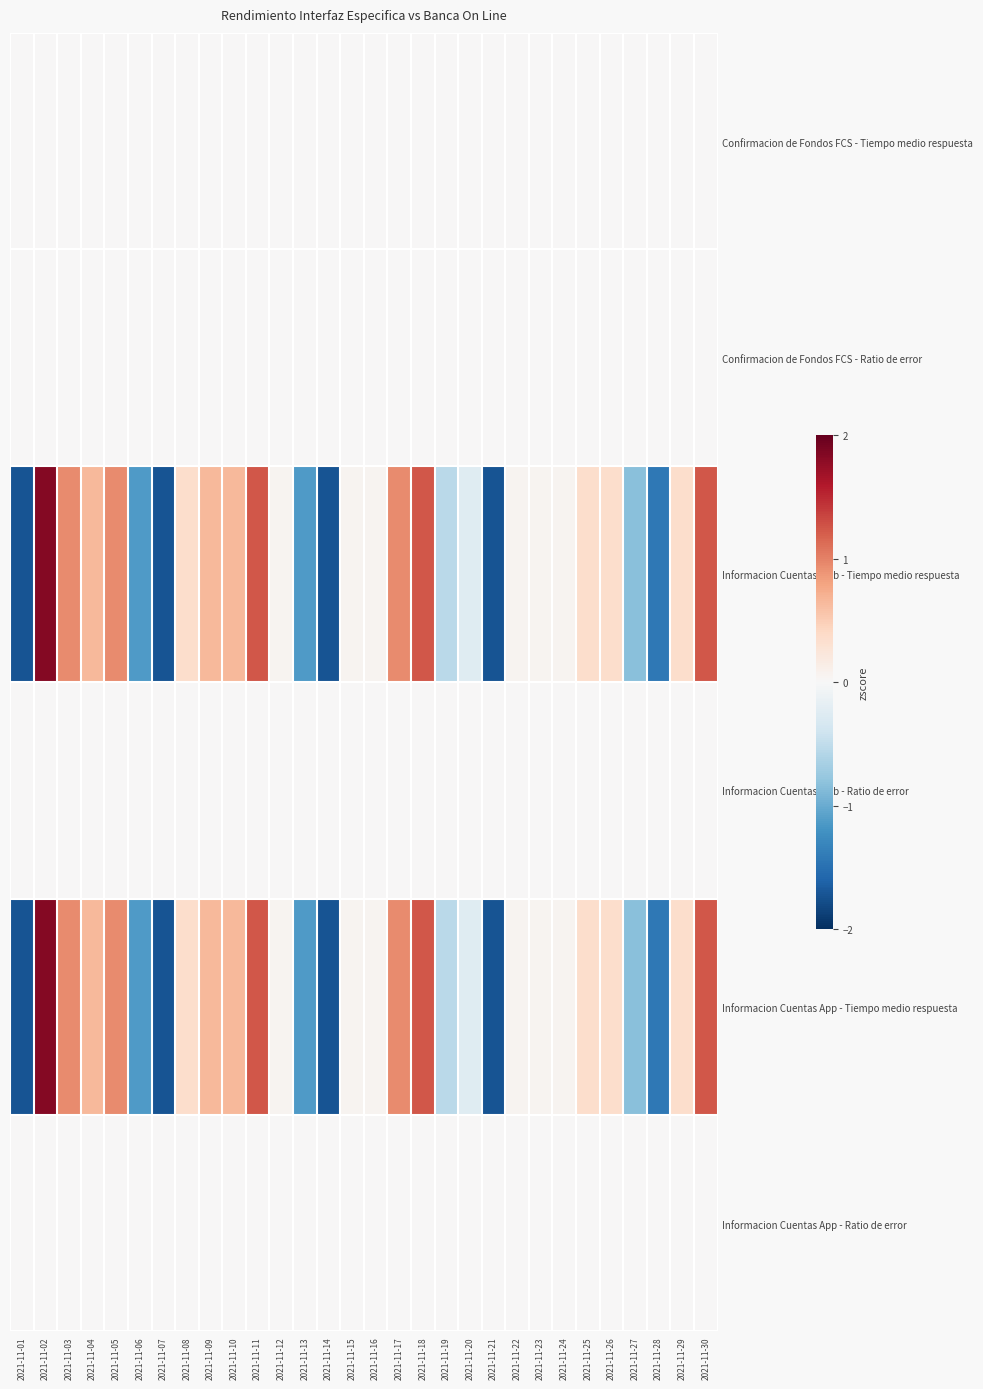

Which series has the widest spread of values?

Informacion Cuentas Web - Tiempo medio respuesta